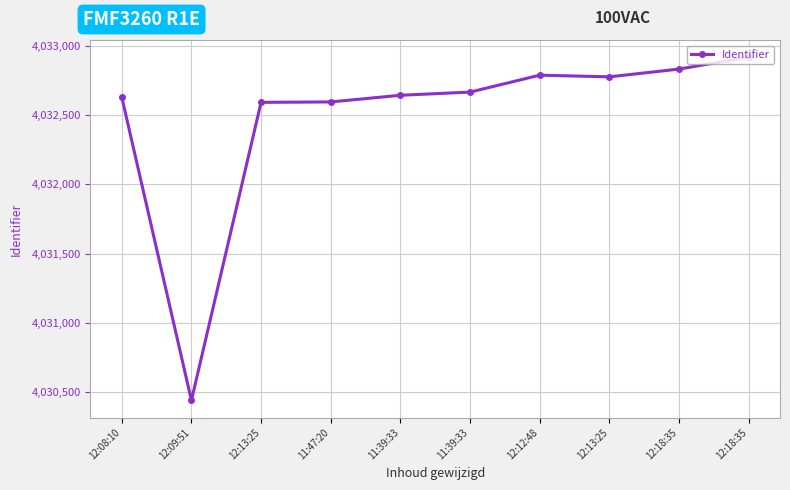

How many lines are shown in the chart?

1